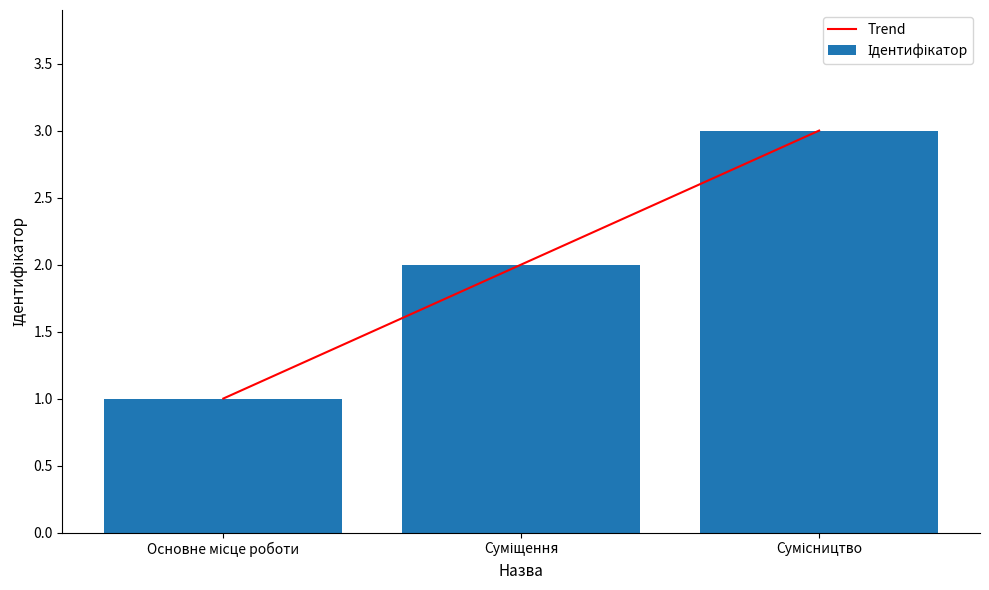

Does the chart contain any negative values?

No